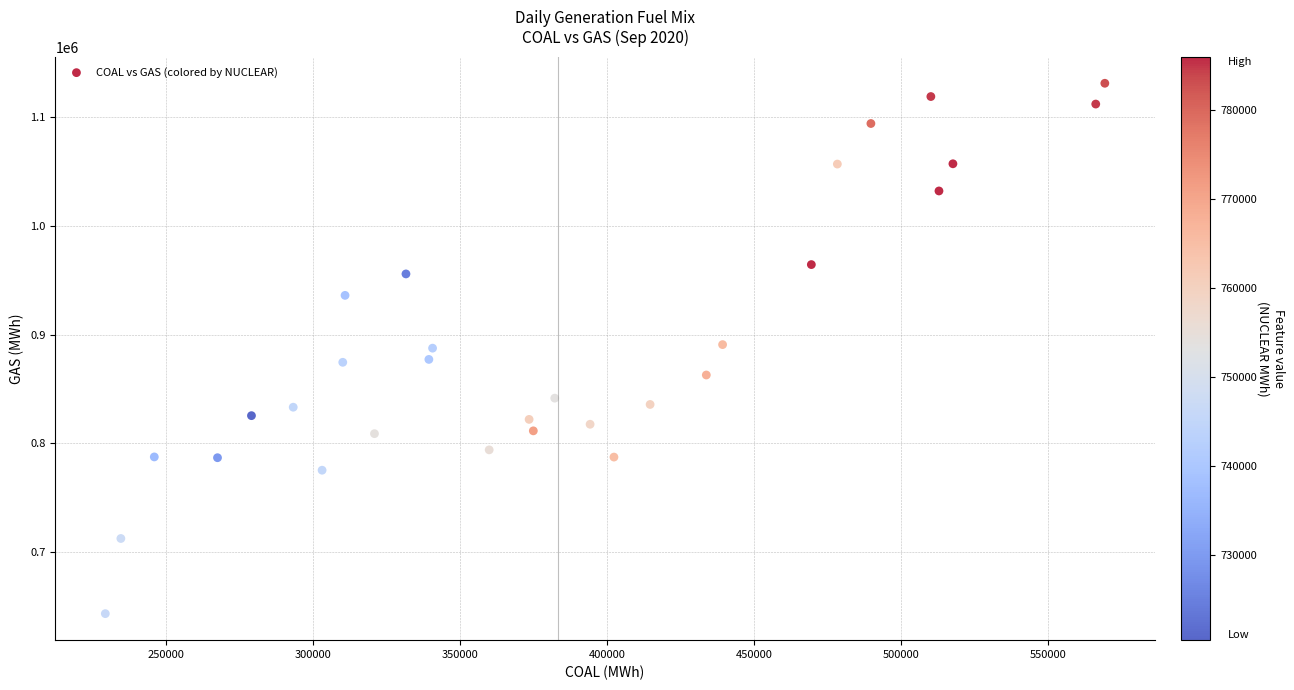

What is the range of Y values (max minus min)?

488334.2